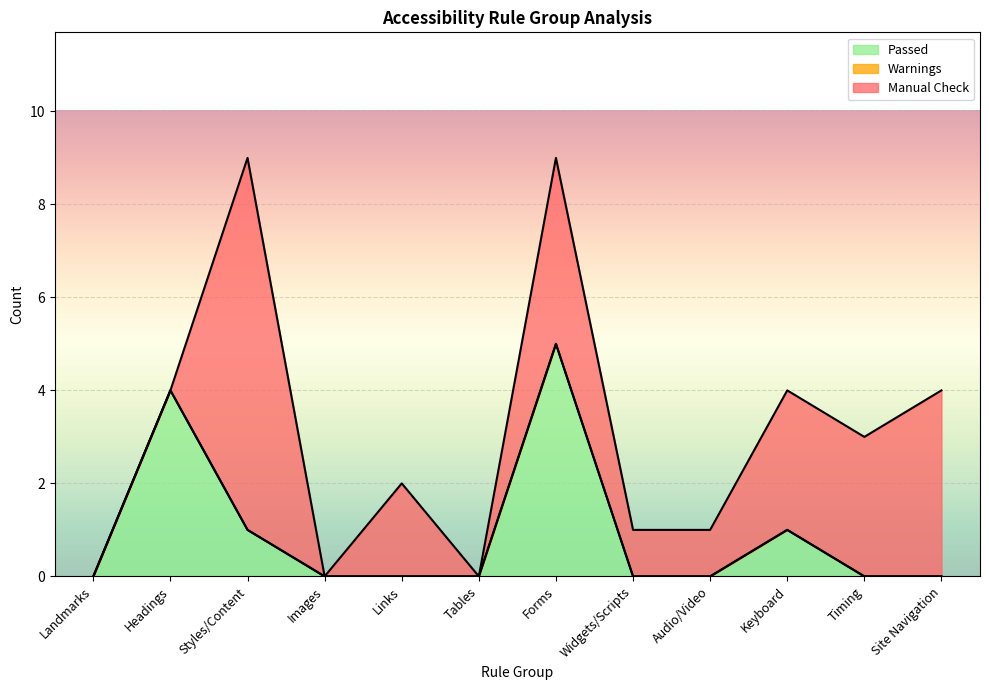

Reading left to right, list all the values displayed in this chart.

Passed: 0	4	1	0	0	0	5	0	0	1	0	0
Warnings: 0	0	0	0	0	0	0	0	0	0	0	0
Manual Check: 0	0	8	0	2	0	4	1	1	3	3	4